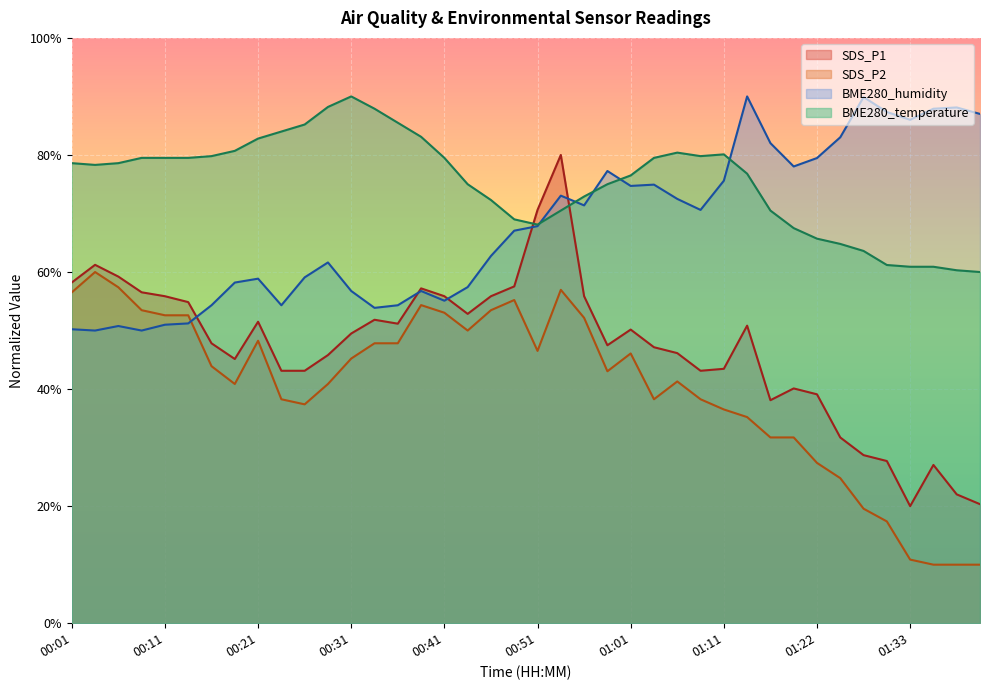

What is the difference between the maximum and minimum values in the SDS_P2 series?

50.0